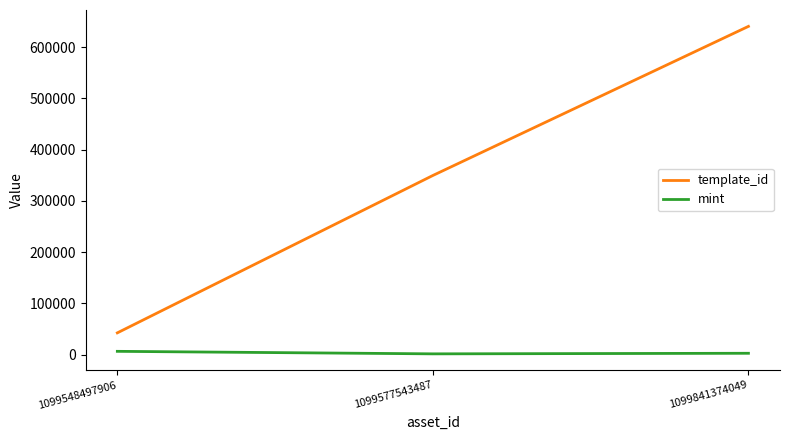

Rank the series by their maximum value, from highest to lowest.

template_id, mint